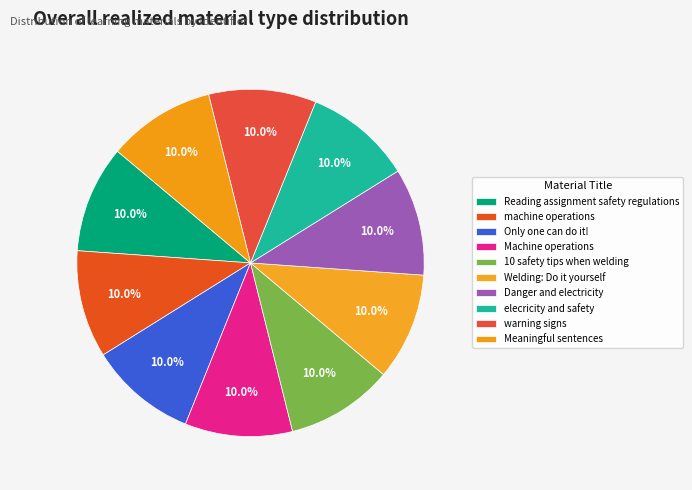

How many segments does this pie chart have?

10